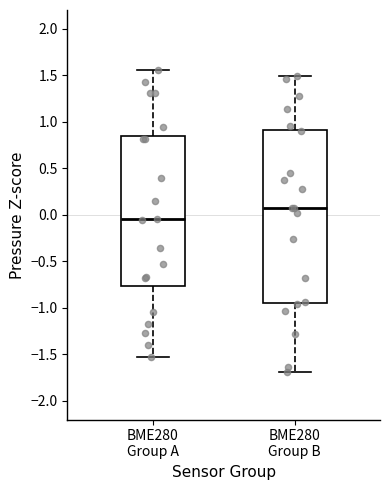

Reading left to right, read every box against the y-axis: the position of its median line, the range the box covers, and the ends of its whiskers. The values are not printed on the chart, so give them approximately, as read against the axis.

BME280 Group A: median -0.05, box -0.75 to 0.85, whiskers -1.55 to 1.55
BME280 Group B: median 0.10, box -0.95 to 0.90, whiskers -1.70 to 1.50